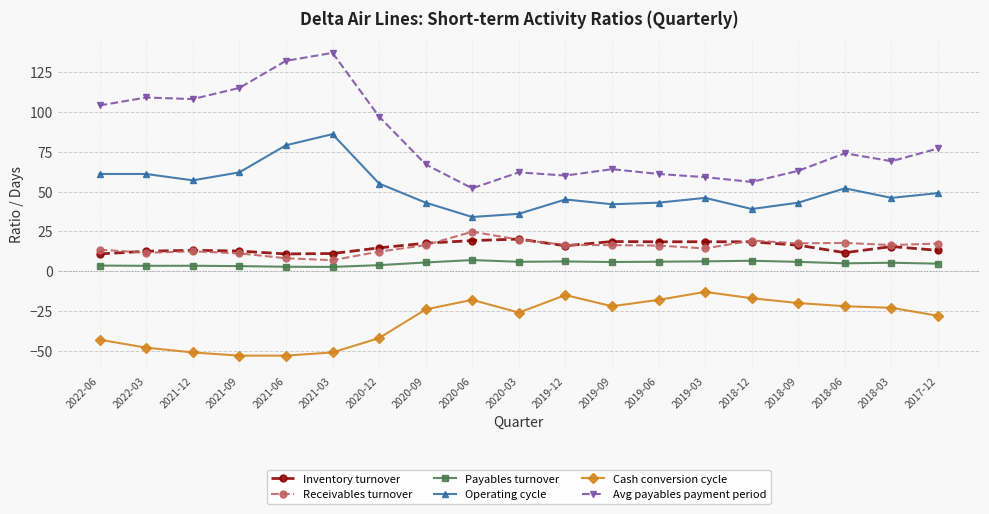

Which series has the widest spread of values?

Avg payables payment period